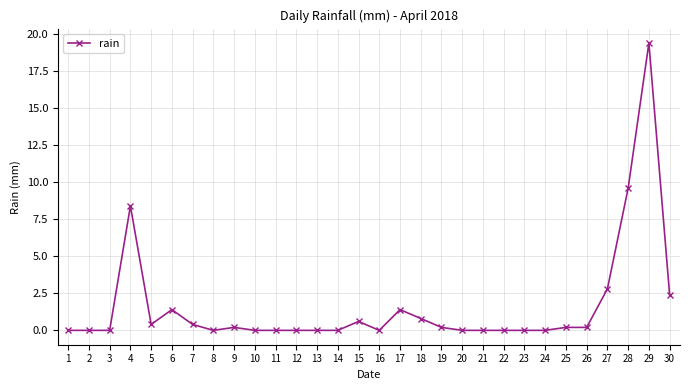

The chart shows a value of 13.4 at 12. True or false?

False